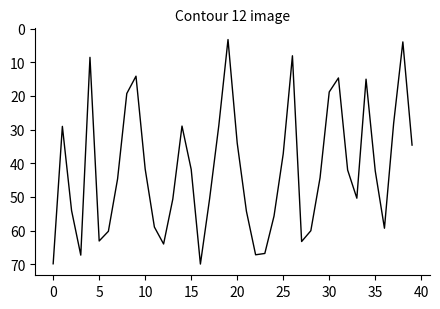

What is the difference between the maximum and minimum values?

66.7